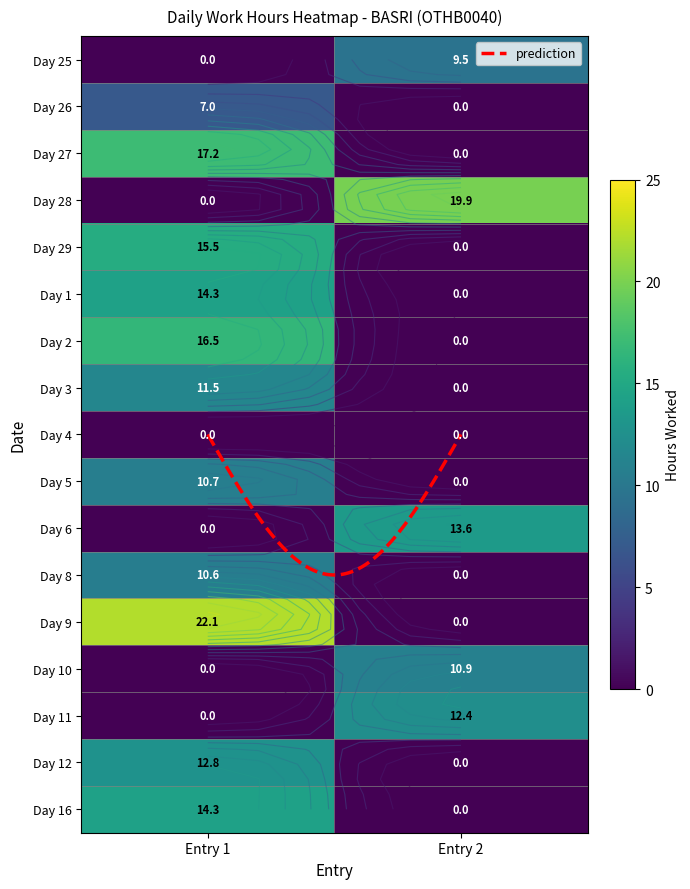

Between 0 and 1, which series saw the biggest shift?

9